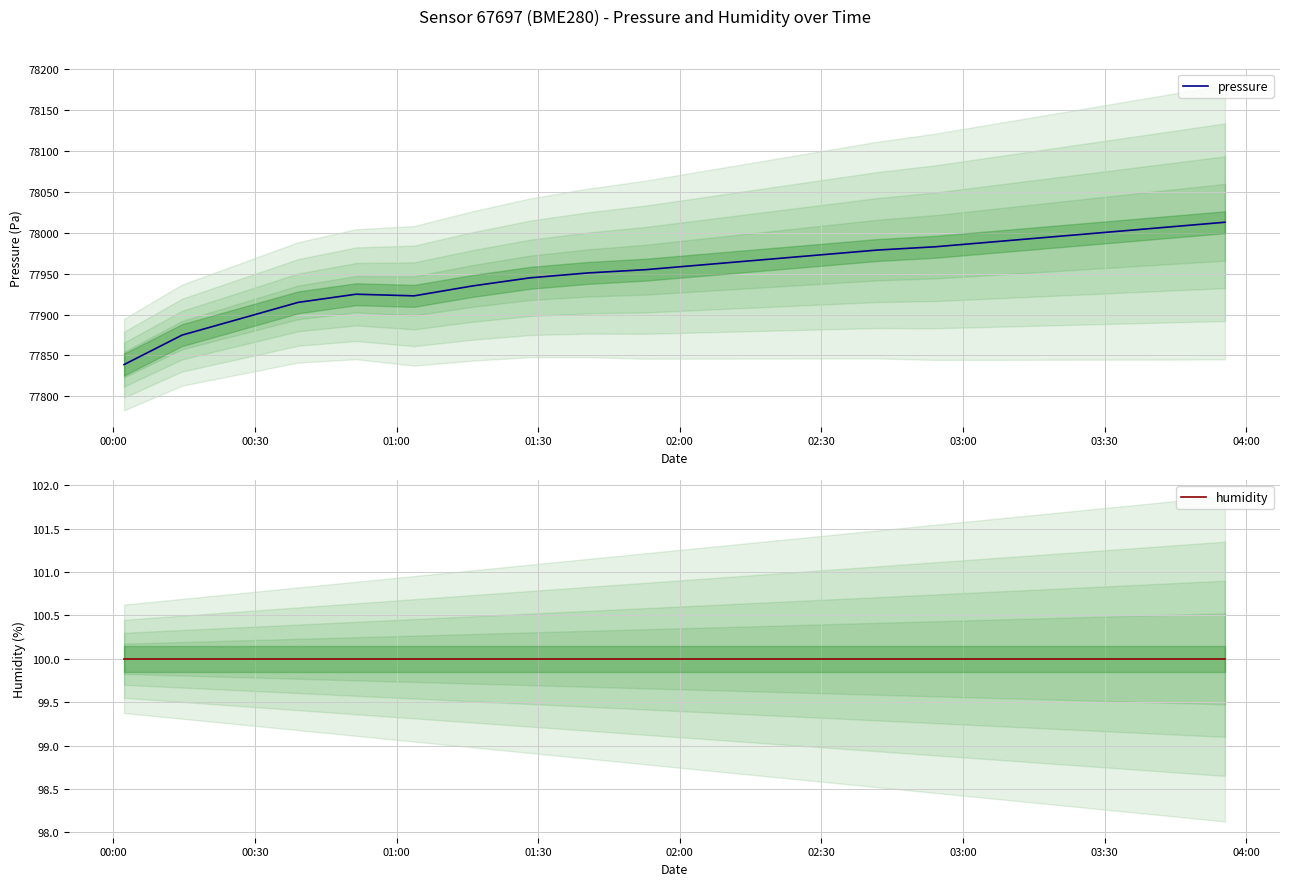

Is this an area chart (filled region under the line)?

No